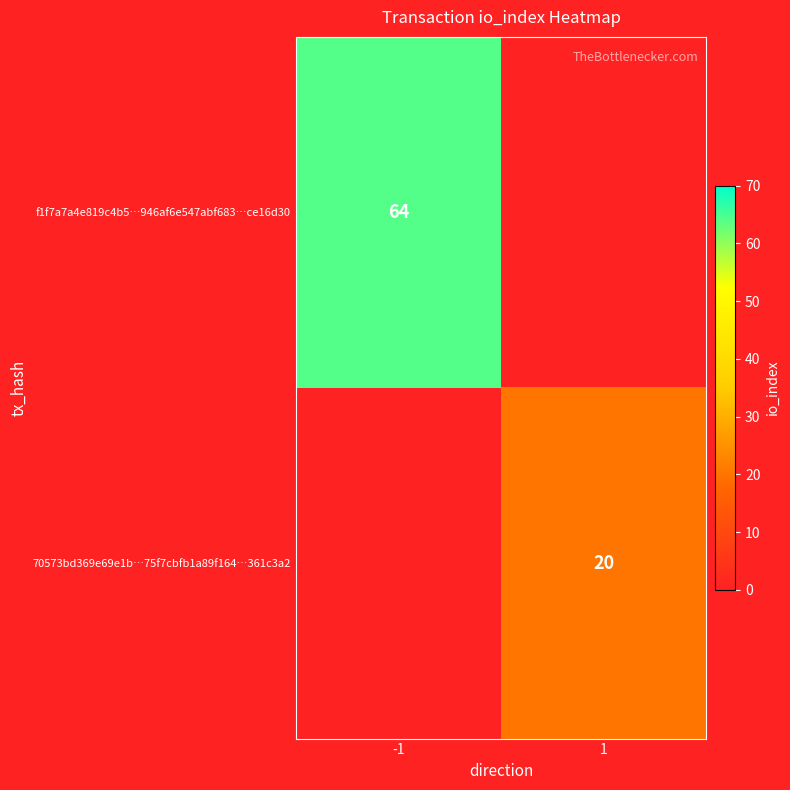

True or false: f1f7a7a4e819c4b5…946af6e547abf683…ce16d30 has a value of 64 at -1.

True